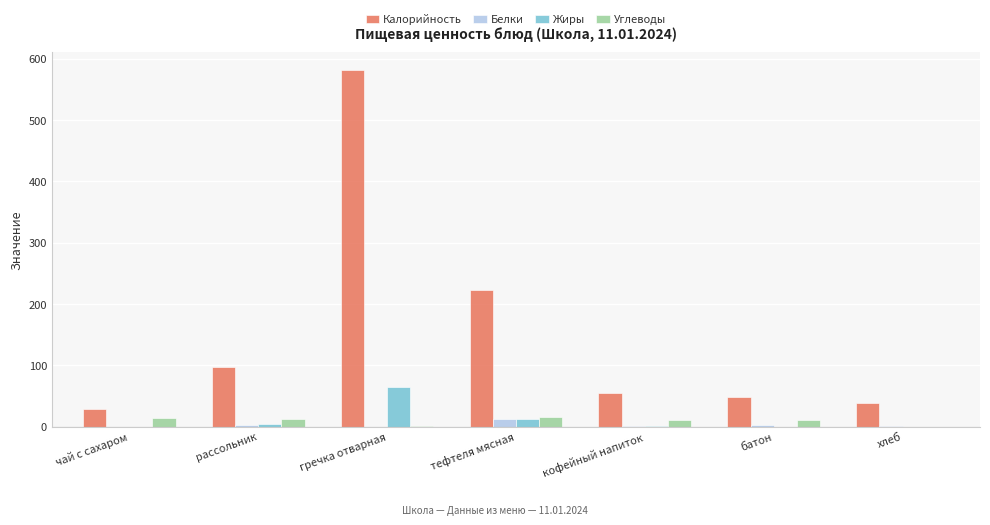

The Жиры series shows 13 at тефтеля мясная. True or false?

True